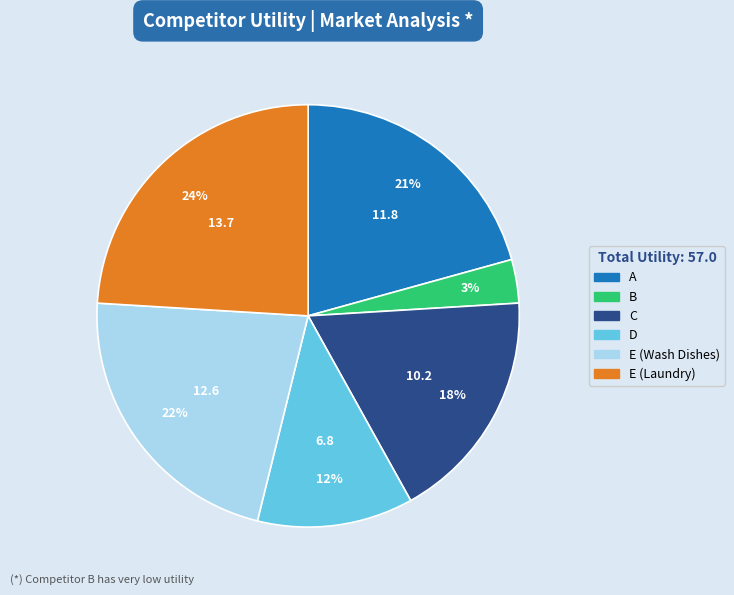

Does B represent more than half of the total?

No